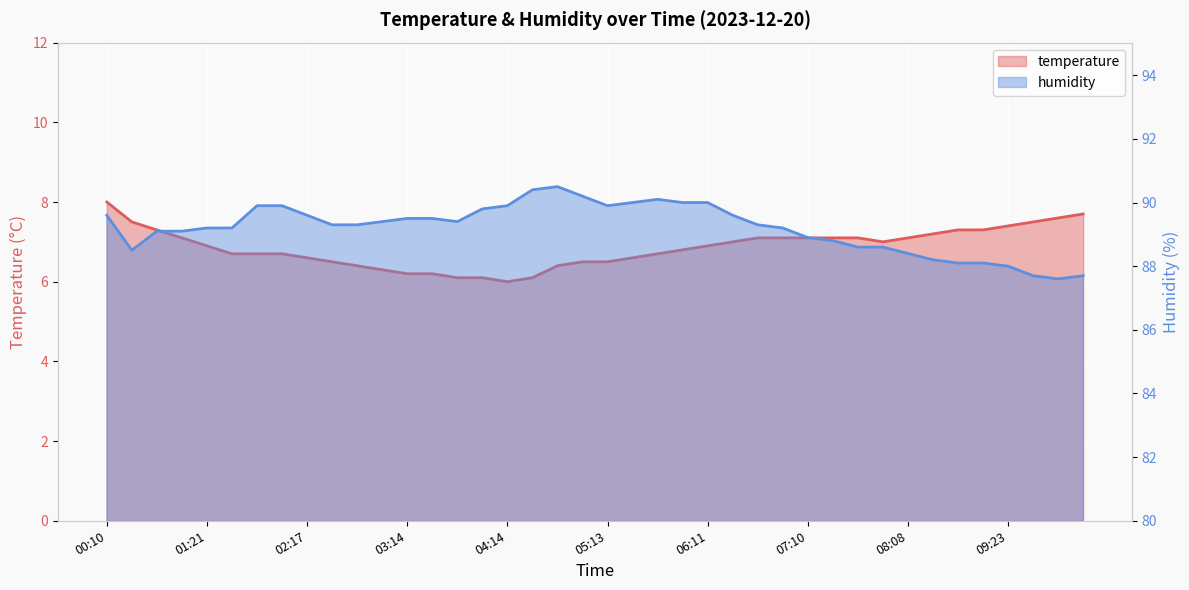

Which has a higher value, 05:13 or 02:03?

02:03